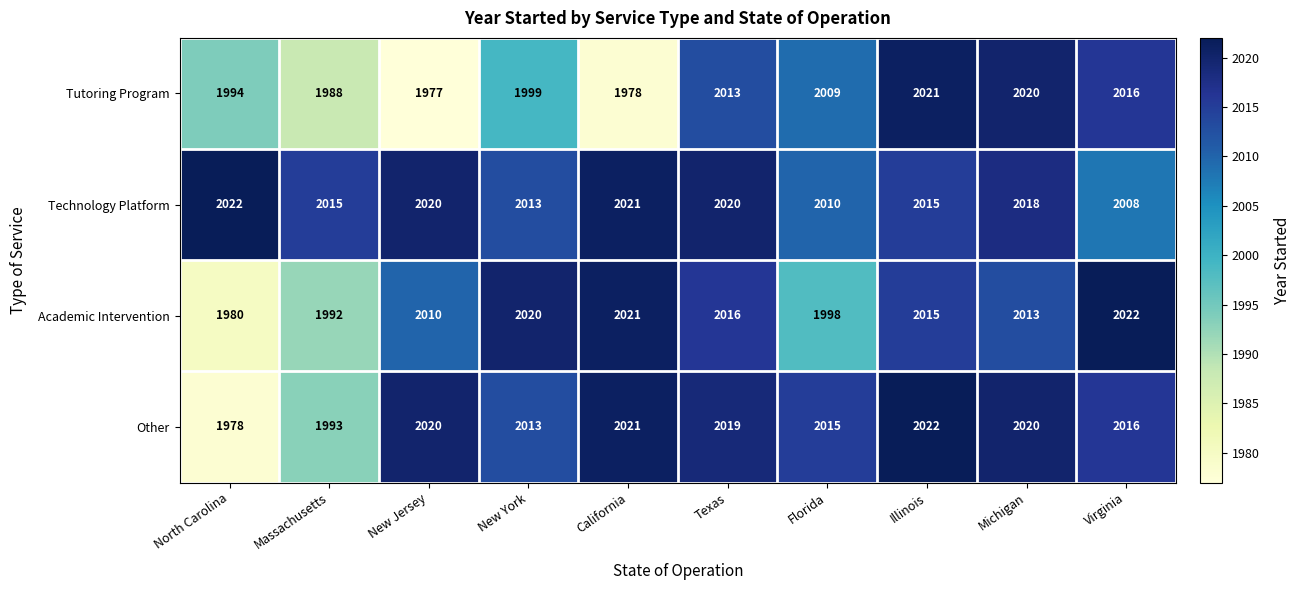

True or false: Academic Intervention has a value of 2850 at New York.

False